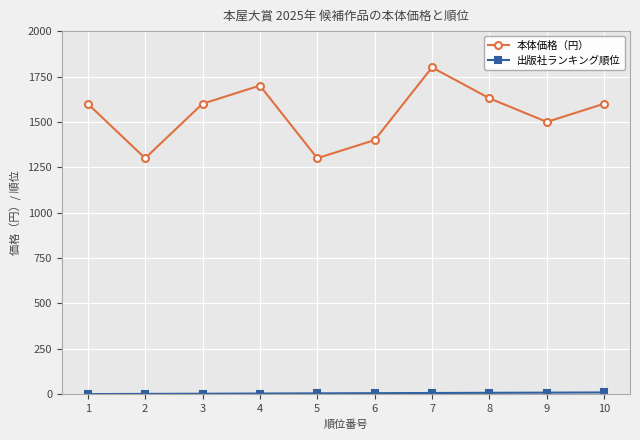

At which category is the sum across all series the highest?

7